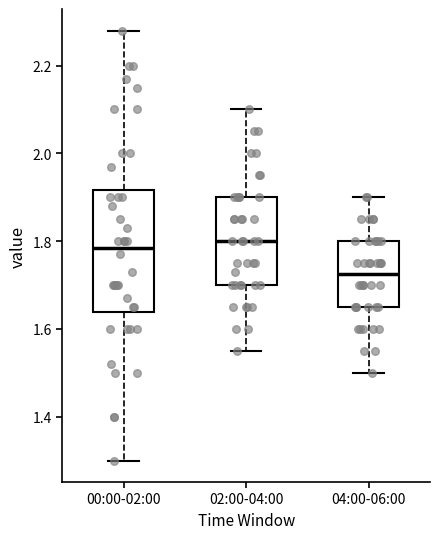

Reading left to right, transcribe this box plot: for each box, give where its median line is, the range the box spans, and where its two whiskers end, as read against the y-axis. The values are not printed on the chart, so give them approximately, as read against the axis.

00:00-02:00: median 1.78, box 1.64 to 1.92, whiskers 1.30 to 2.28
02:00-04:00: median 1.80, box 1.70 to 1.90, whiskers 1.56 to 2.10
04:00-06:00: median 1.72, box 1.66 to 1.80, whiskers 1.50 to 1.90